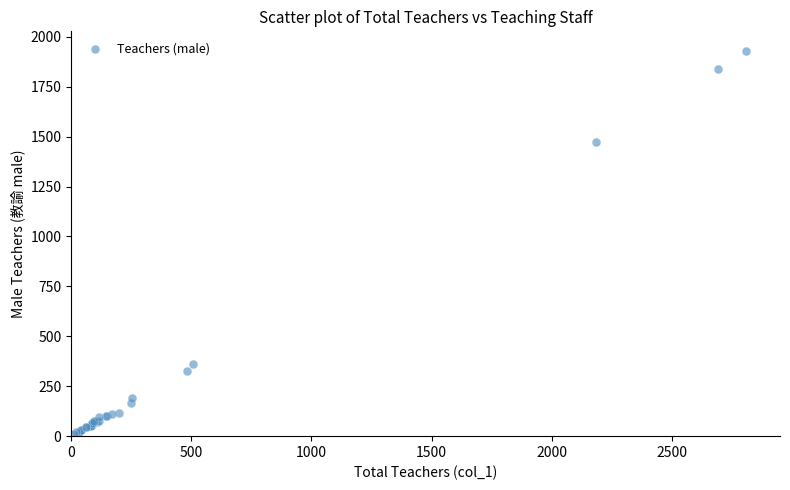

What Y value in the scatter plot is closest to 970?

1475